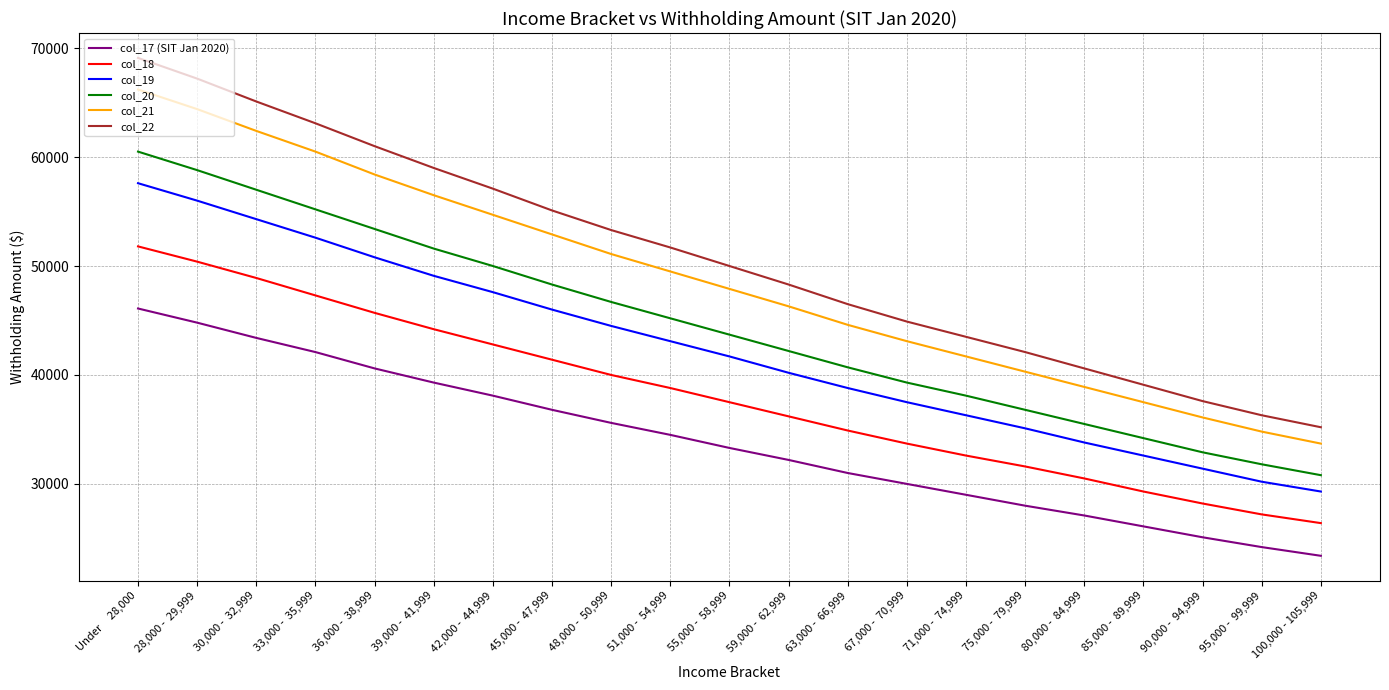

Where is col_18 nearest to the value 39100?

 51,000 -  54,999